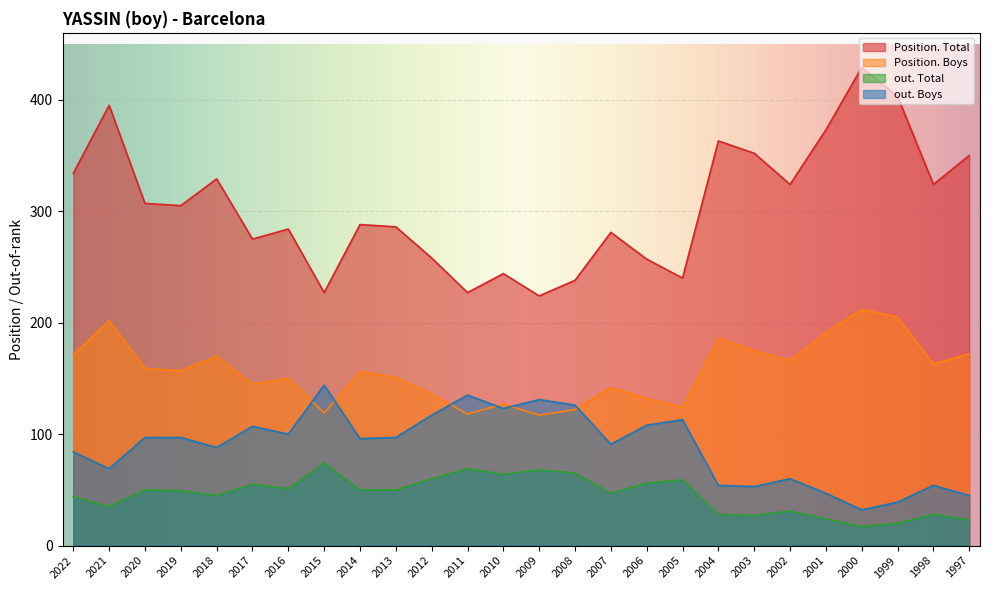

How many data points does each series have?

26